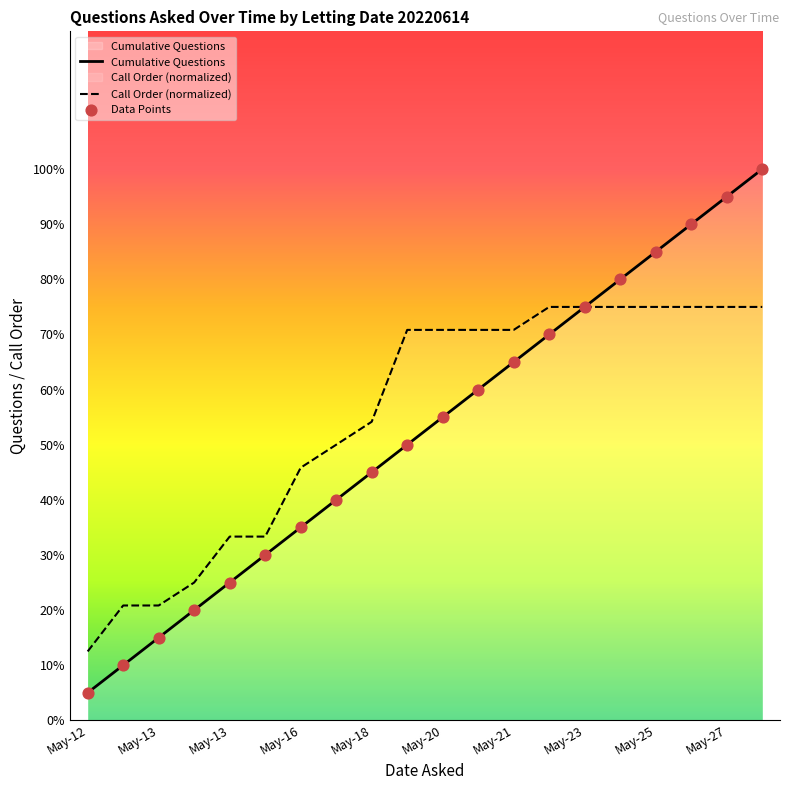

Is the value of Call Order at May-18 greater than the value of Cumulative Questions at May-27?

No